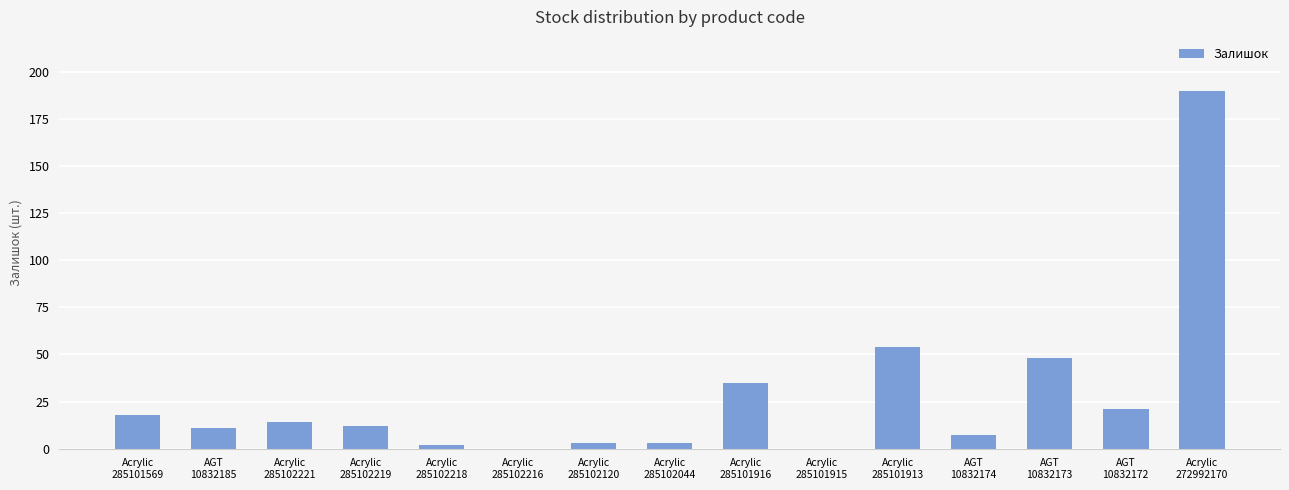

What is the sum of all values?

418